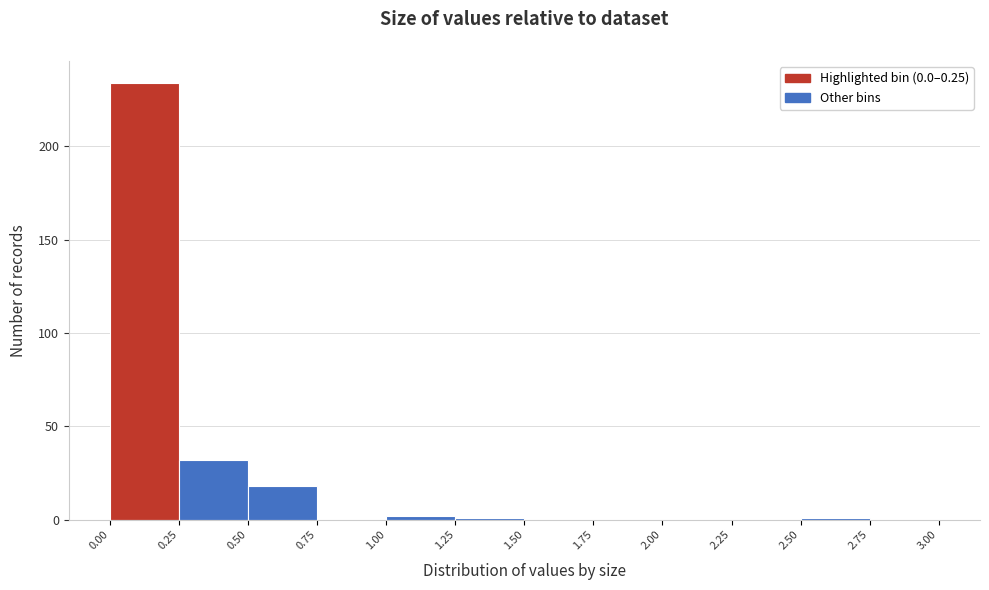

Reading left to right, list every bar in this chart as the range it spans on the x-axis followed by its height. The values are not printed on the chart, so give them approximately, as read against the axis.

0.00 to 0.25: 235
0.25 to 0.50: 30
0.50 to 0.75: 20
0.75 to 1.00: 0
1.00 to 1.25: under 5
1.25 to 1.50: under 5
1.50 to 1.75: 0
1.75 to 2.00: 0
2.00 to 2.25: 0
2.25 to 2.50: 0
2.50 to 2.75: under 5
2.75 to 3.00: 0